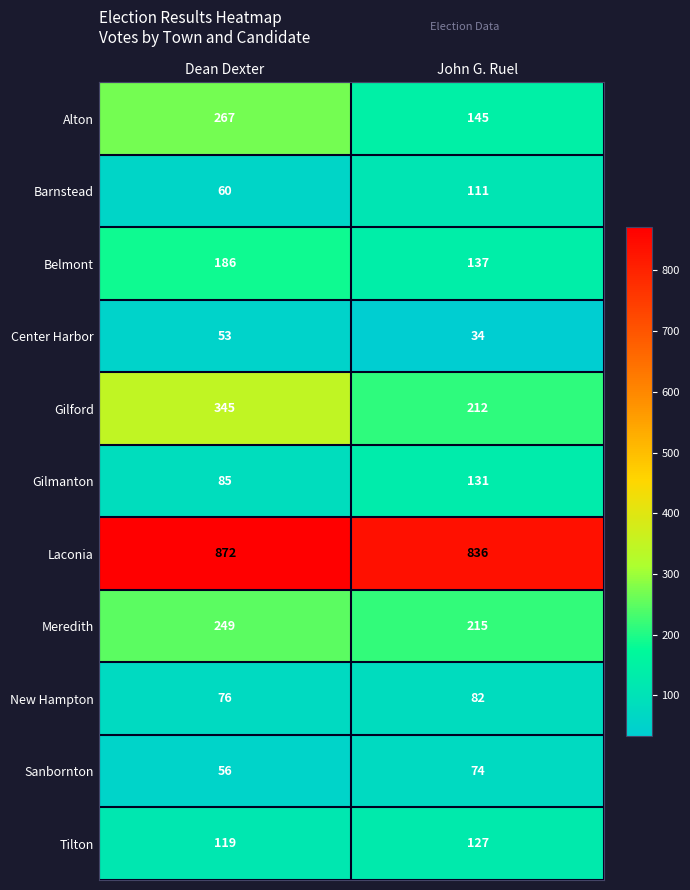

Where is Center Harbor nearest to the value 43?

John G. Ruel